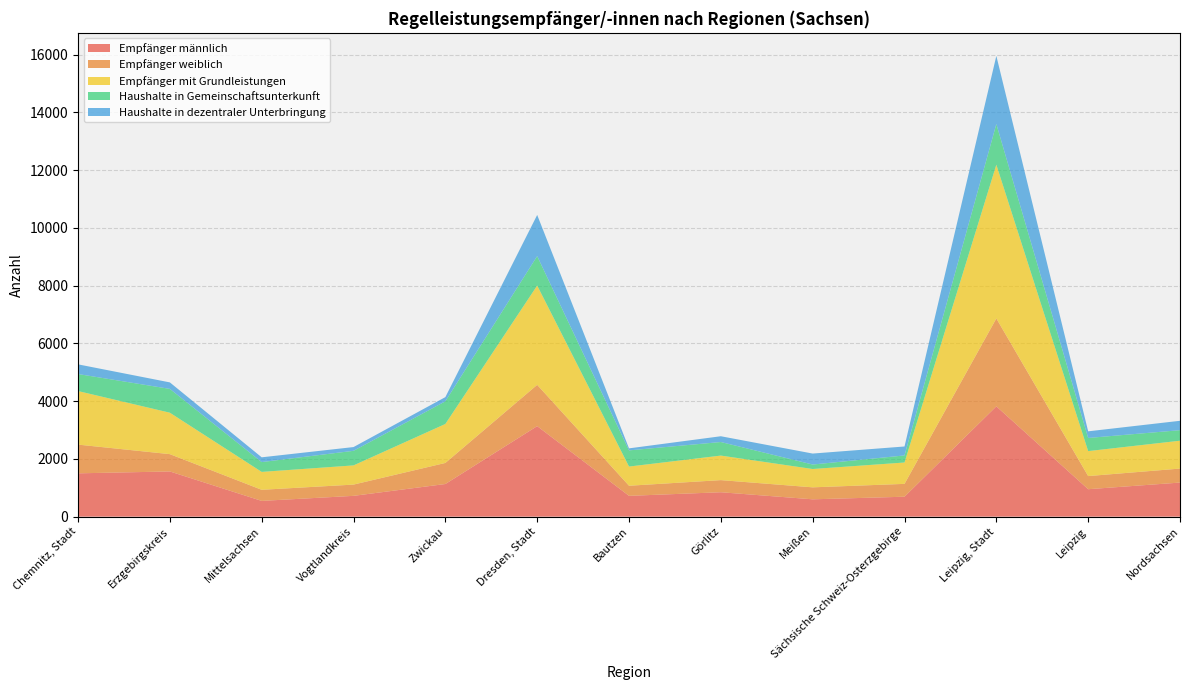

Reading left to right, extract all data points from this chart.

Empfänger männlich: 1500	1565	545	720	1130	3135	720	845	600	690	3820	950	1180
Empfänger weiblich: 995	600	385	390	730	1430	350	420	415	445	3045	455	485
Empfänger mit Grundleistungen: 1855	1435	620	665	1350	3440	665	850	635	740	5325	865	965
Haushalte in Gemeinschaftsunterkunft: 590	825	340	505	785	1020	560	470	155	245	1410	455	365
Haushalte in dezentraler Unterbringung: 335	225	165	130	145	1425	70	200	380	310	2360	230	325